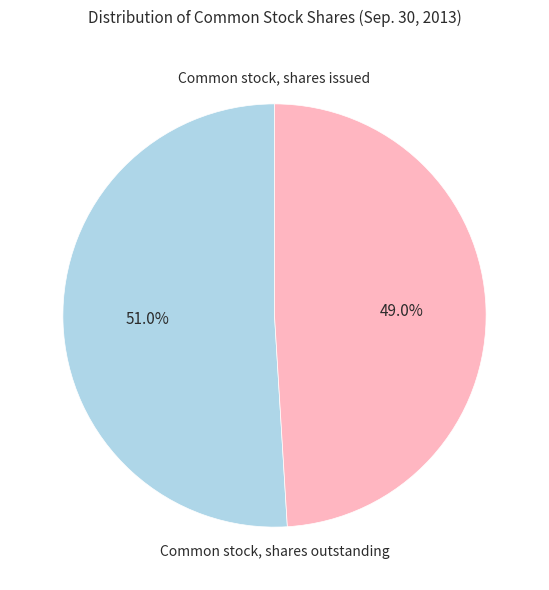

To the nearest percent, what is the average slice percentage?

50%